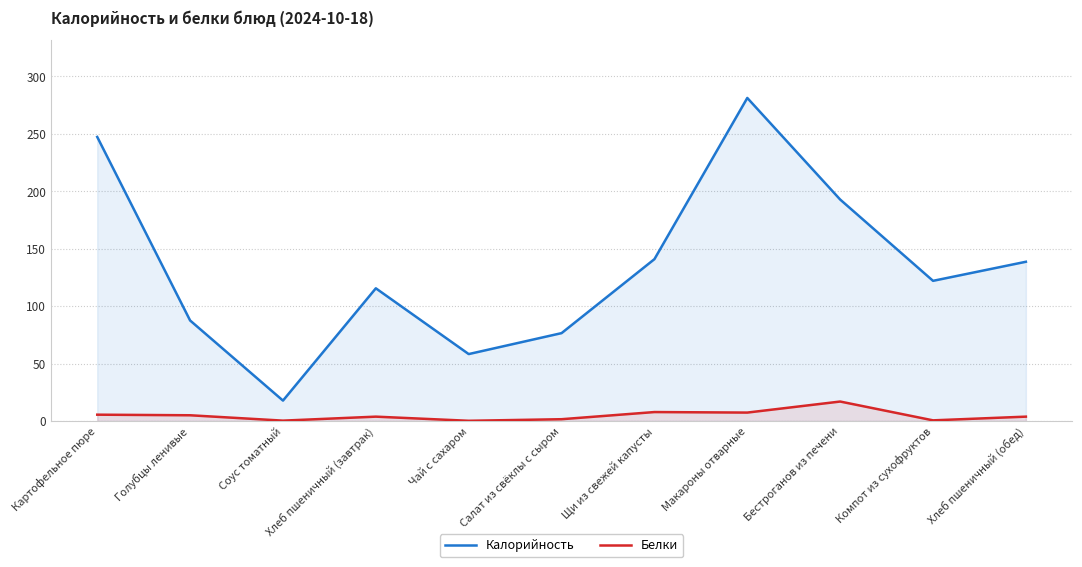

How many data points in Калорийность are less than 122?

5